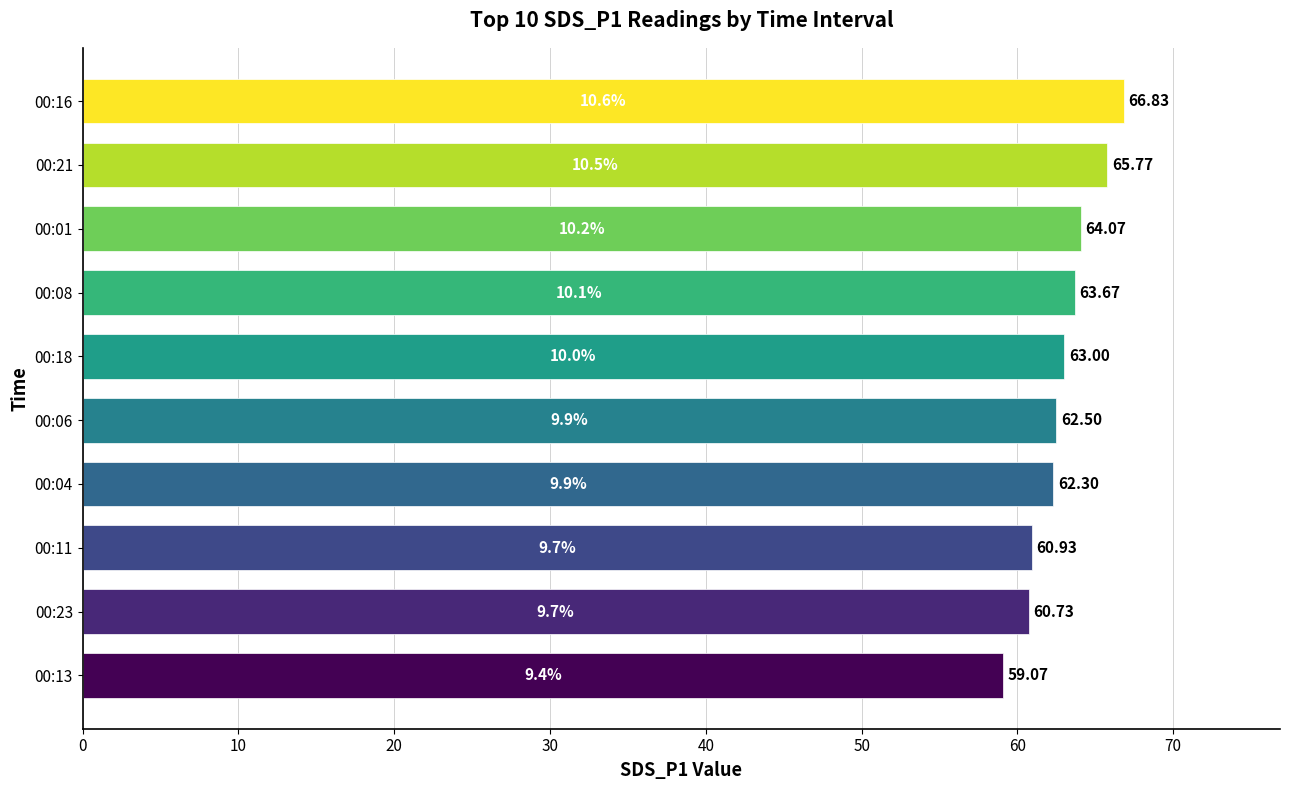

List the labels in order of value, largest first.

00:16, 00:21, 00:01, 00:08, 00:18, 00:06, 00:04, 00:11, 00:23, 00:13